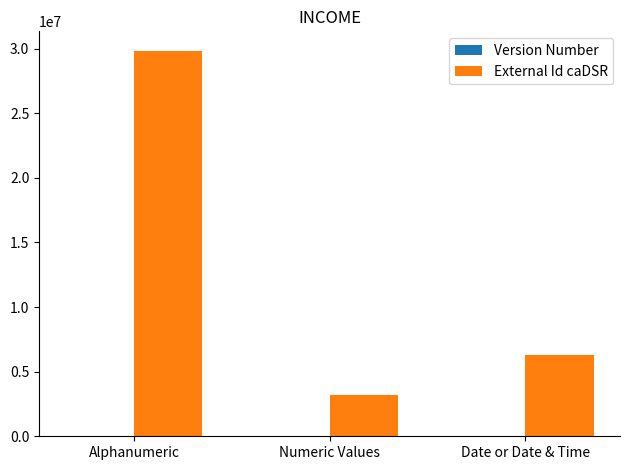

Is it true that External Id caDSR equals 893717.2 at Numeric Values?

False